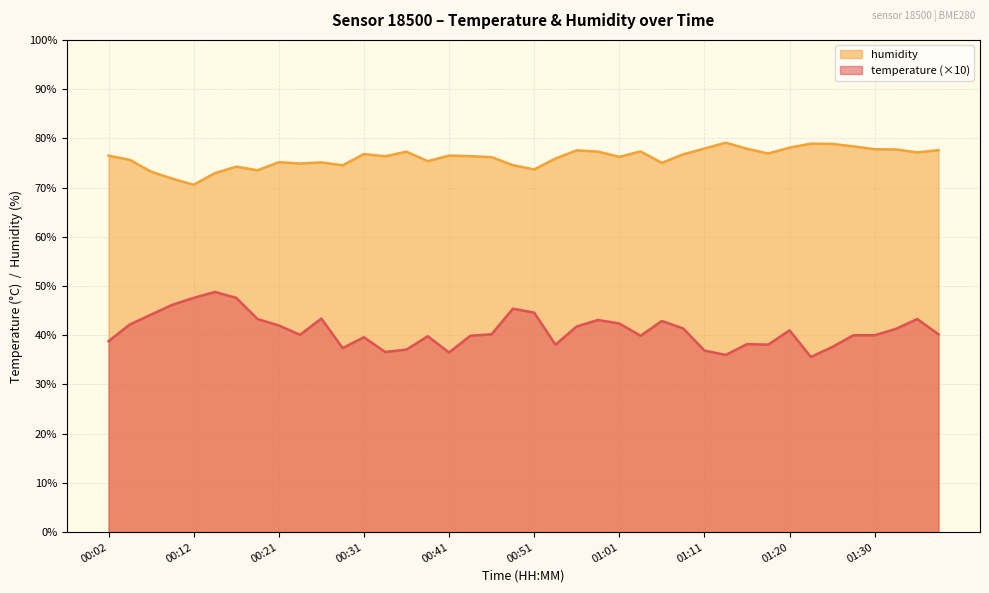

True or false: humidity and temperature intersect in this chart.

False